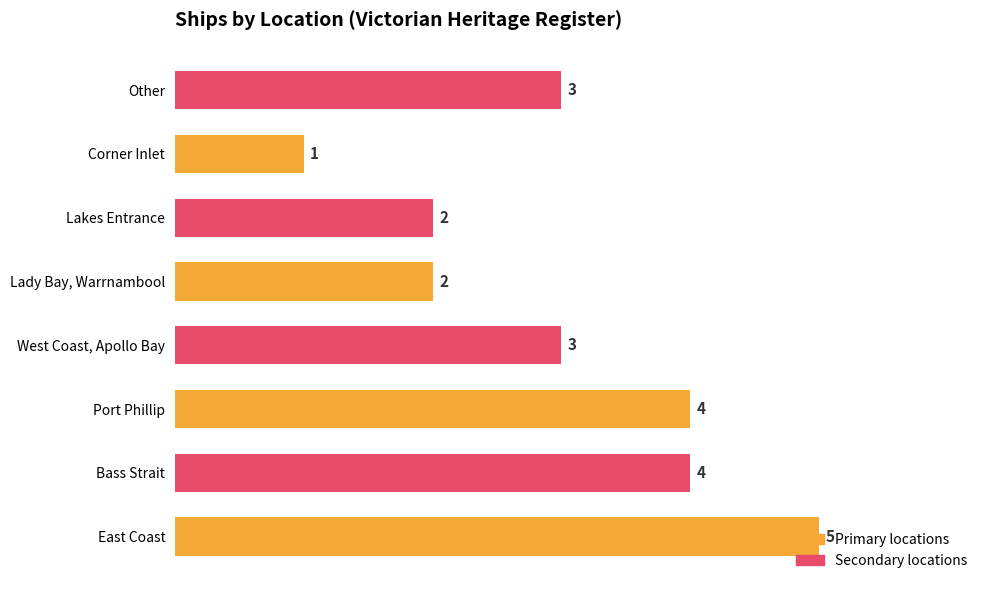

What is the ratio of the value at Bass Strait to the value at Lakes Entrance?

2.0